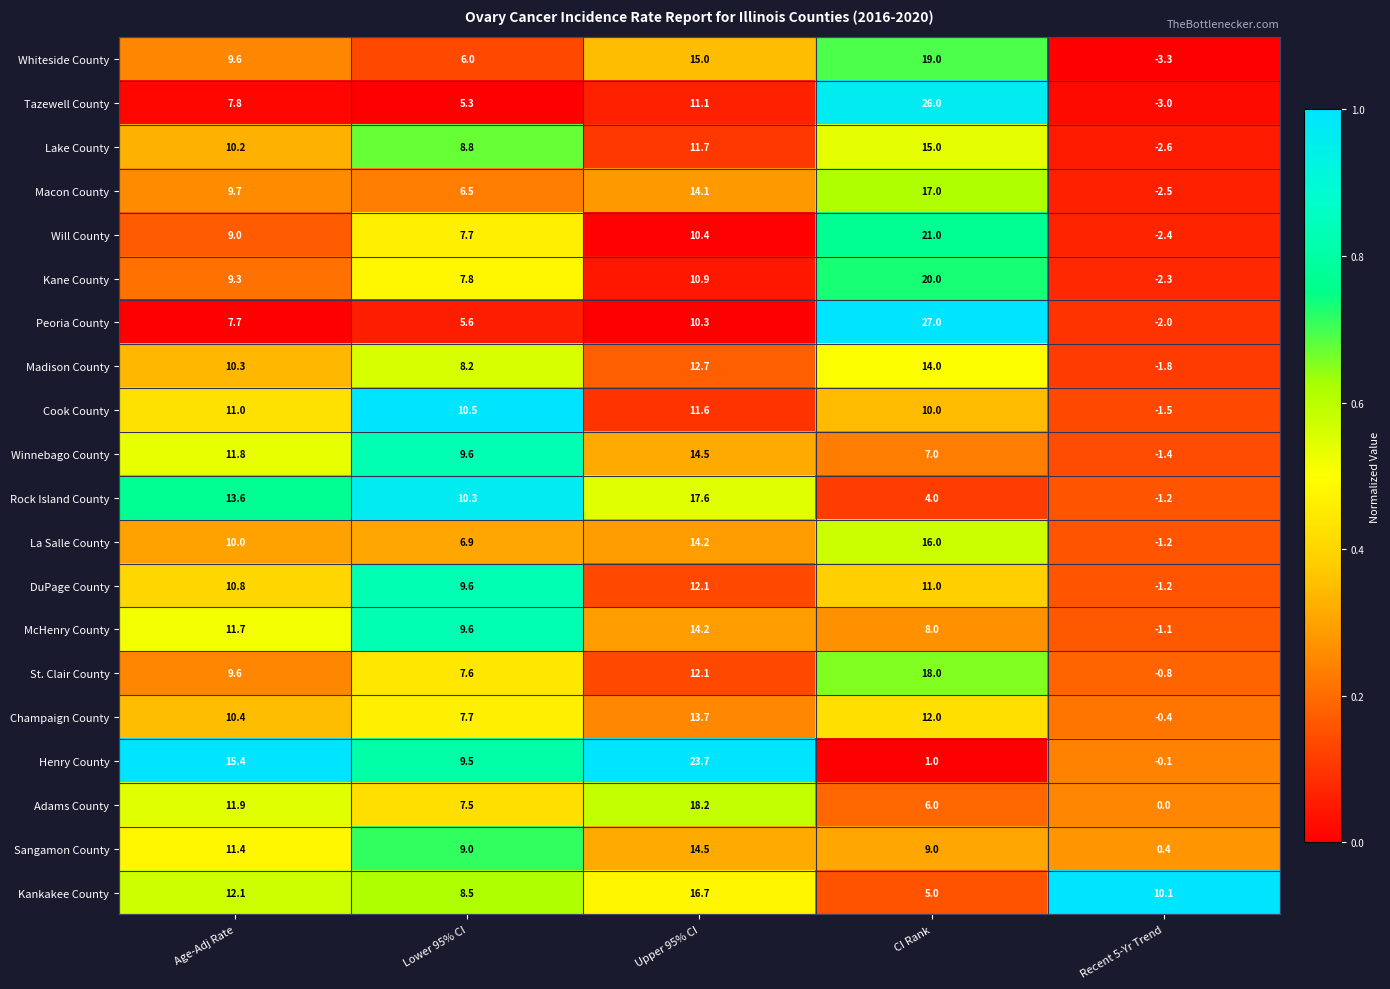

True or false: Madison County has a value of 17.3 at Upper 95% CI.

False